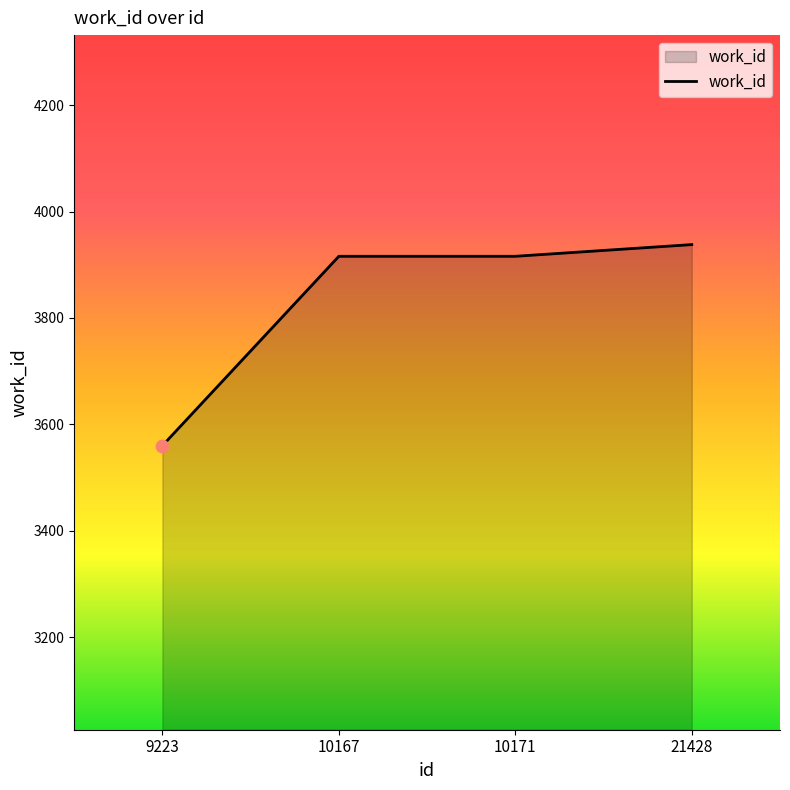

Between 21428 and 10167, which is larger?

21428